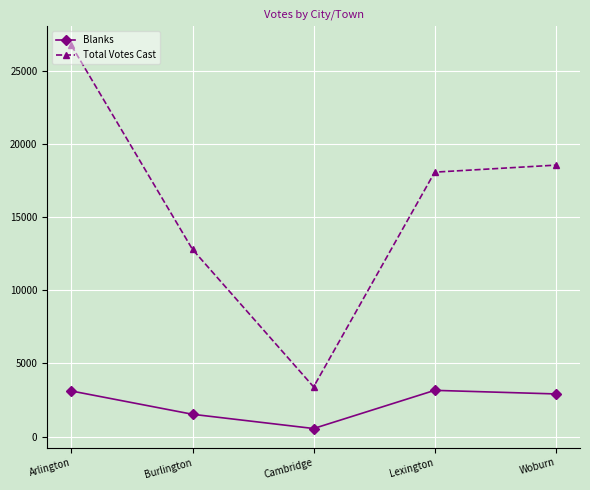

Which series has the largest range (max minus min)?

Total Votes Cast